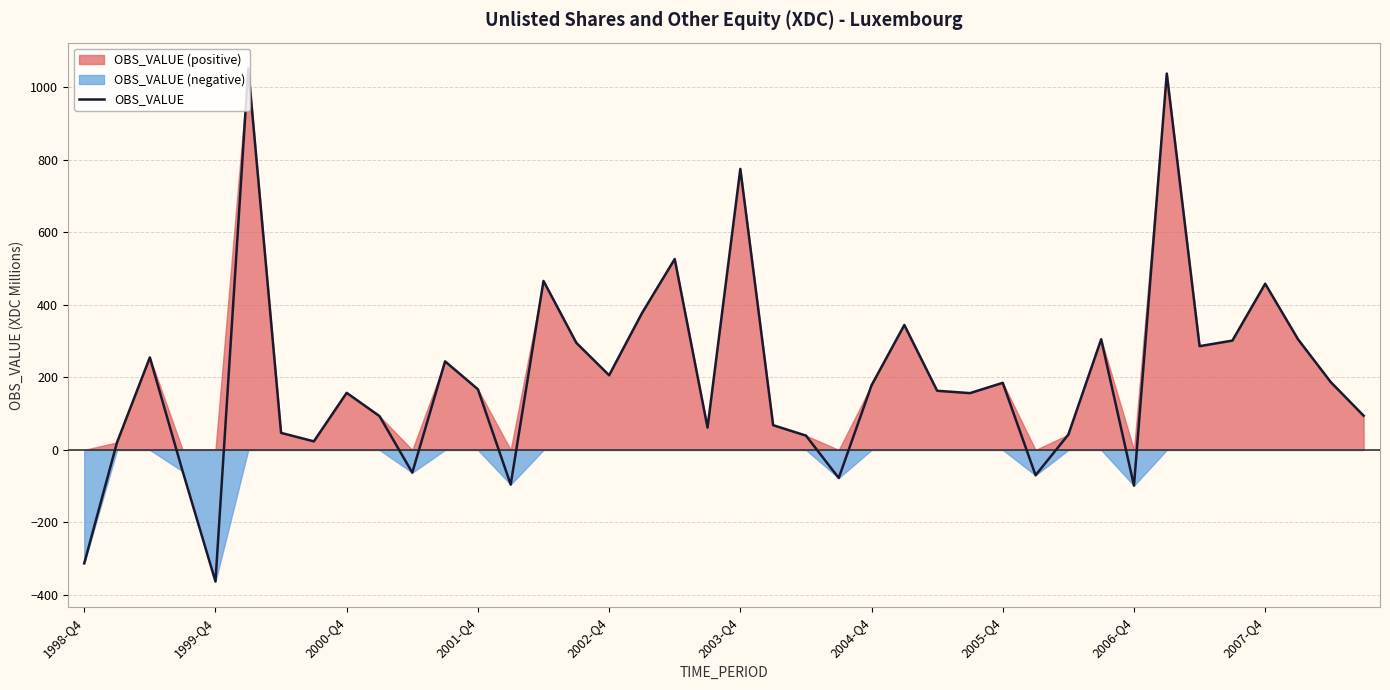

What is the highest value of the OBS_VALUE series?

1051.8